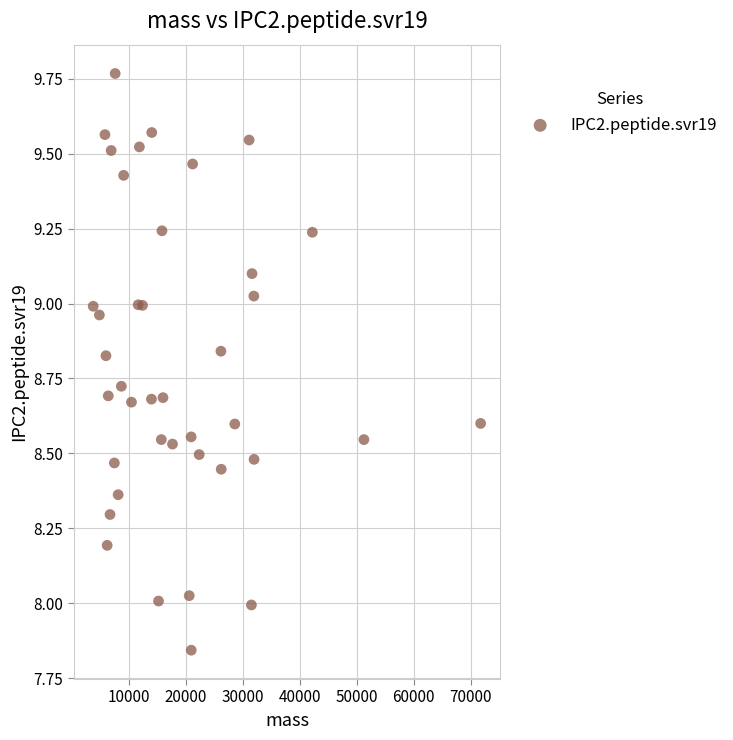

What is the range of X values (max minus min)?

67975.9